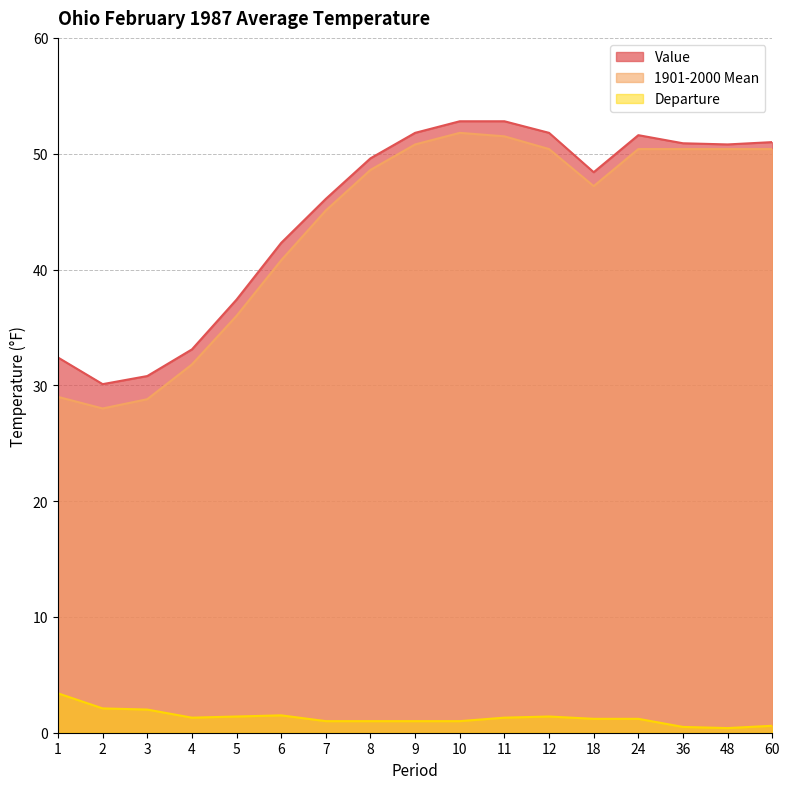

Rank the series at 5 from highest to lowest value.

Value, 1901-2000 Mean, Departure